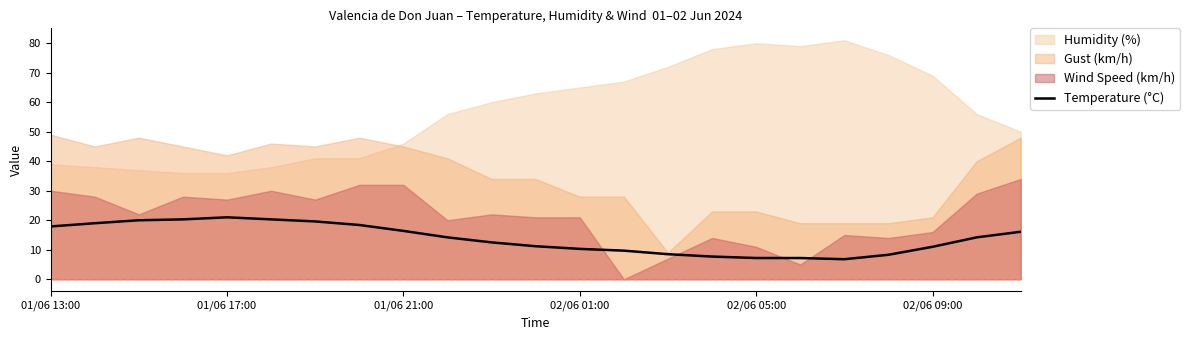

True or false: Temperature (°C) has a value of 10.3 at 02/06 01:00.

True